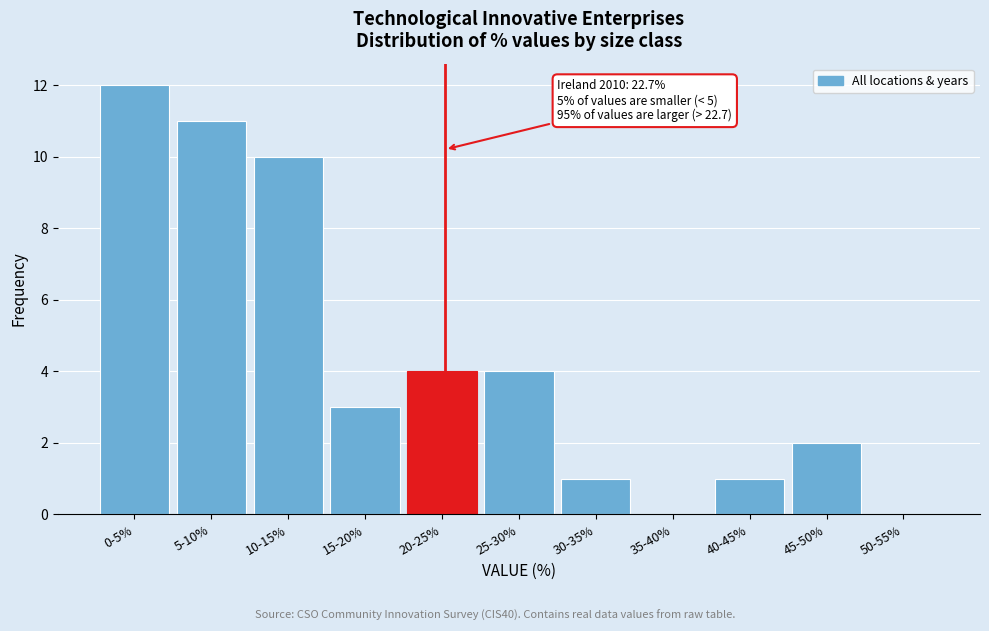

Reading left to right, extract all data points from this chart.

0-5%=12	5-10%=11	10-15%=10	15-20%=3	20-25%=4	25-30%=4	30-35%=1	35-40%=0	40-45%=1	45-50%=2	50-55%=0